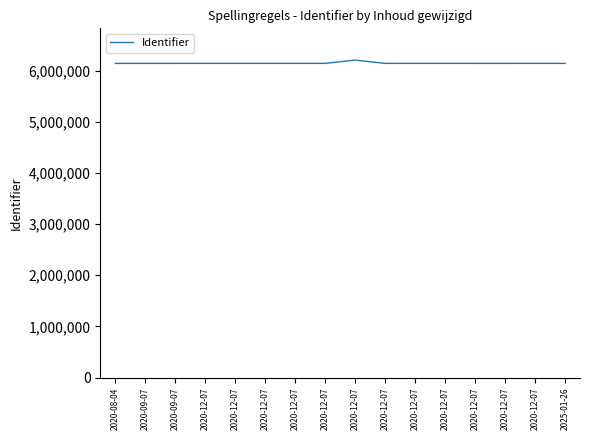

What is the maximum value shown in the chart?

6204536